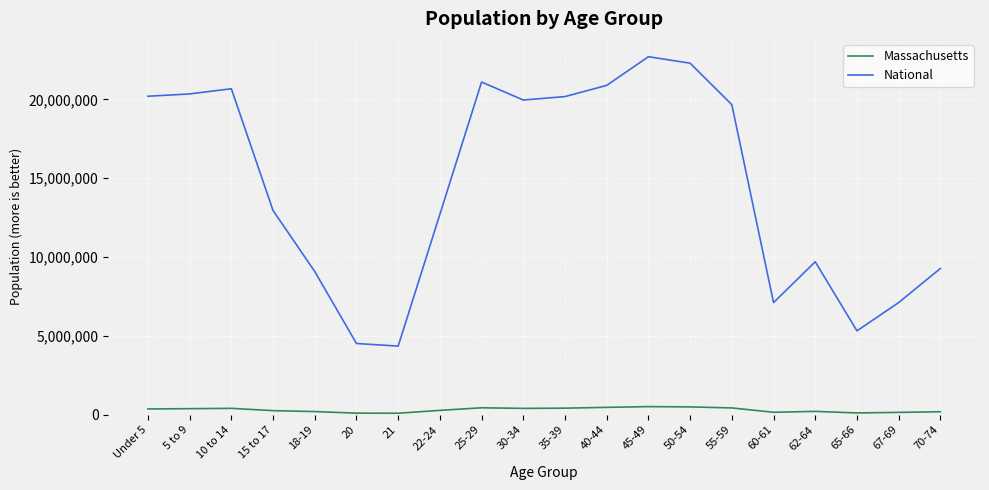

True or false: Massachusetts and National cross at least once.

False